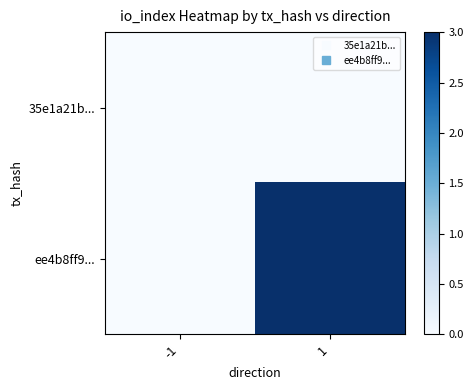

Which series has the widest spread of values?

ee4b8ff9...